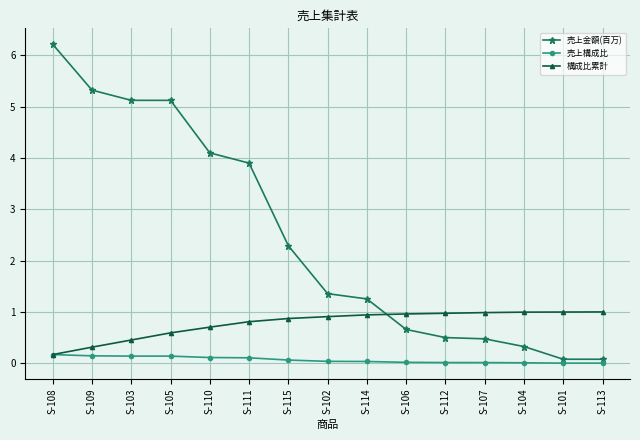

How many times do 構成比累計 and 売上金額(百万) cross each other?

1